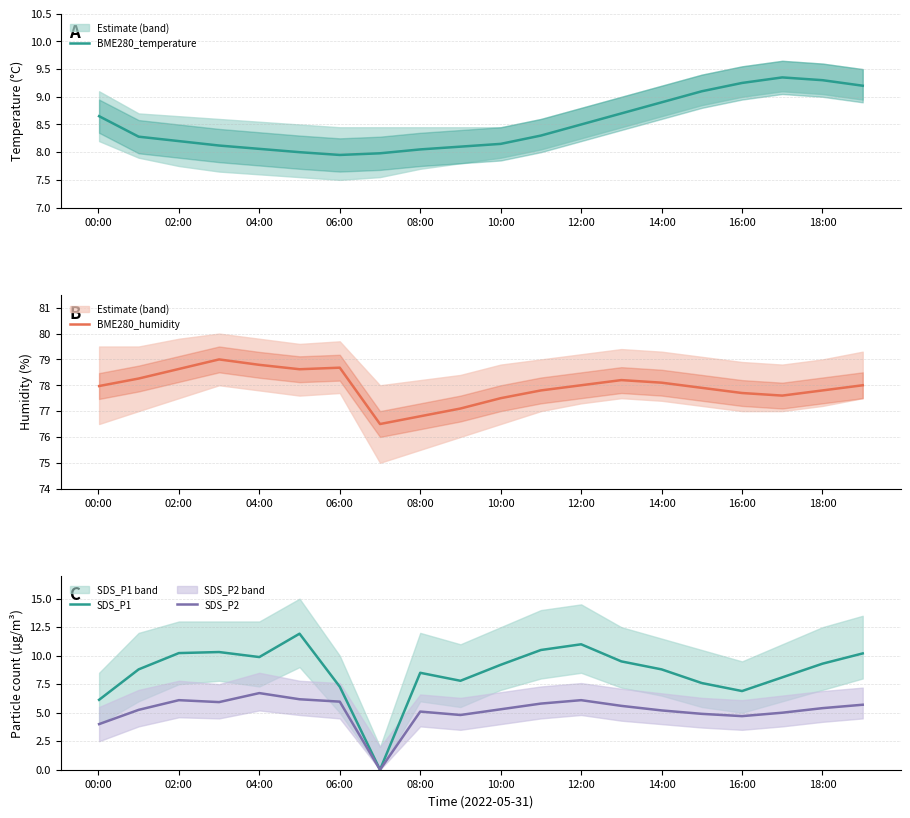

True or false: SDS_P2 and BME280_humidity intersect in this chart.

False